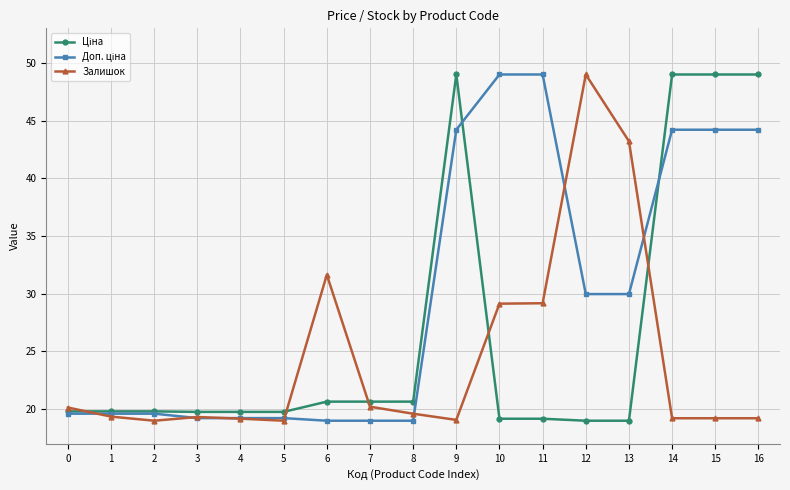

True or false: Залишок has more than 1 interior local peaks.

True